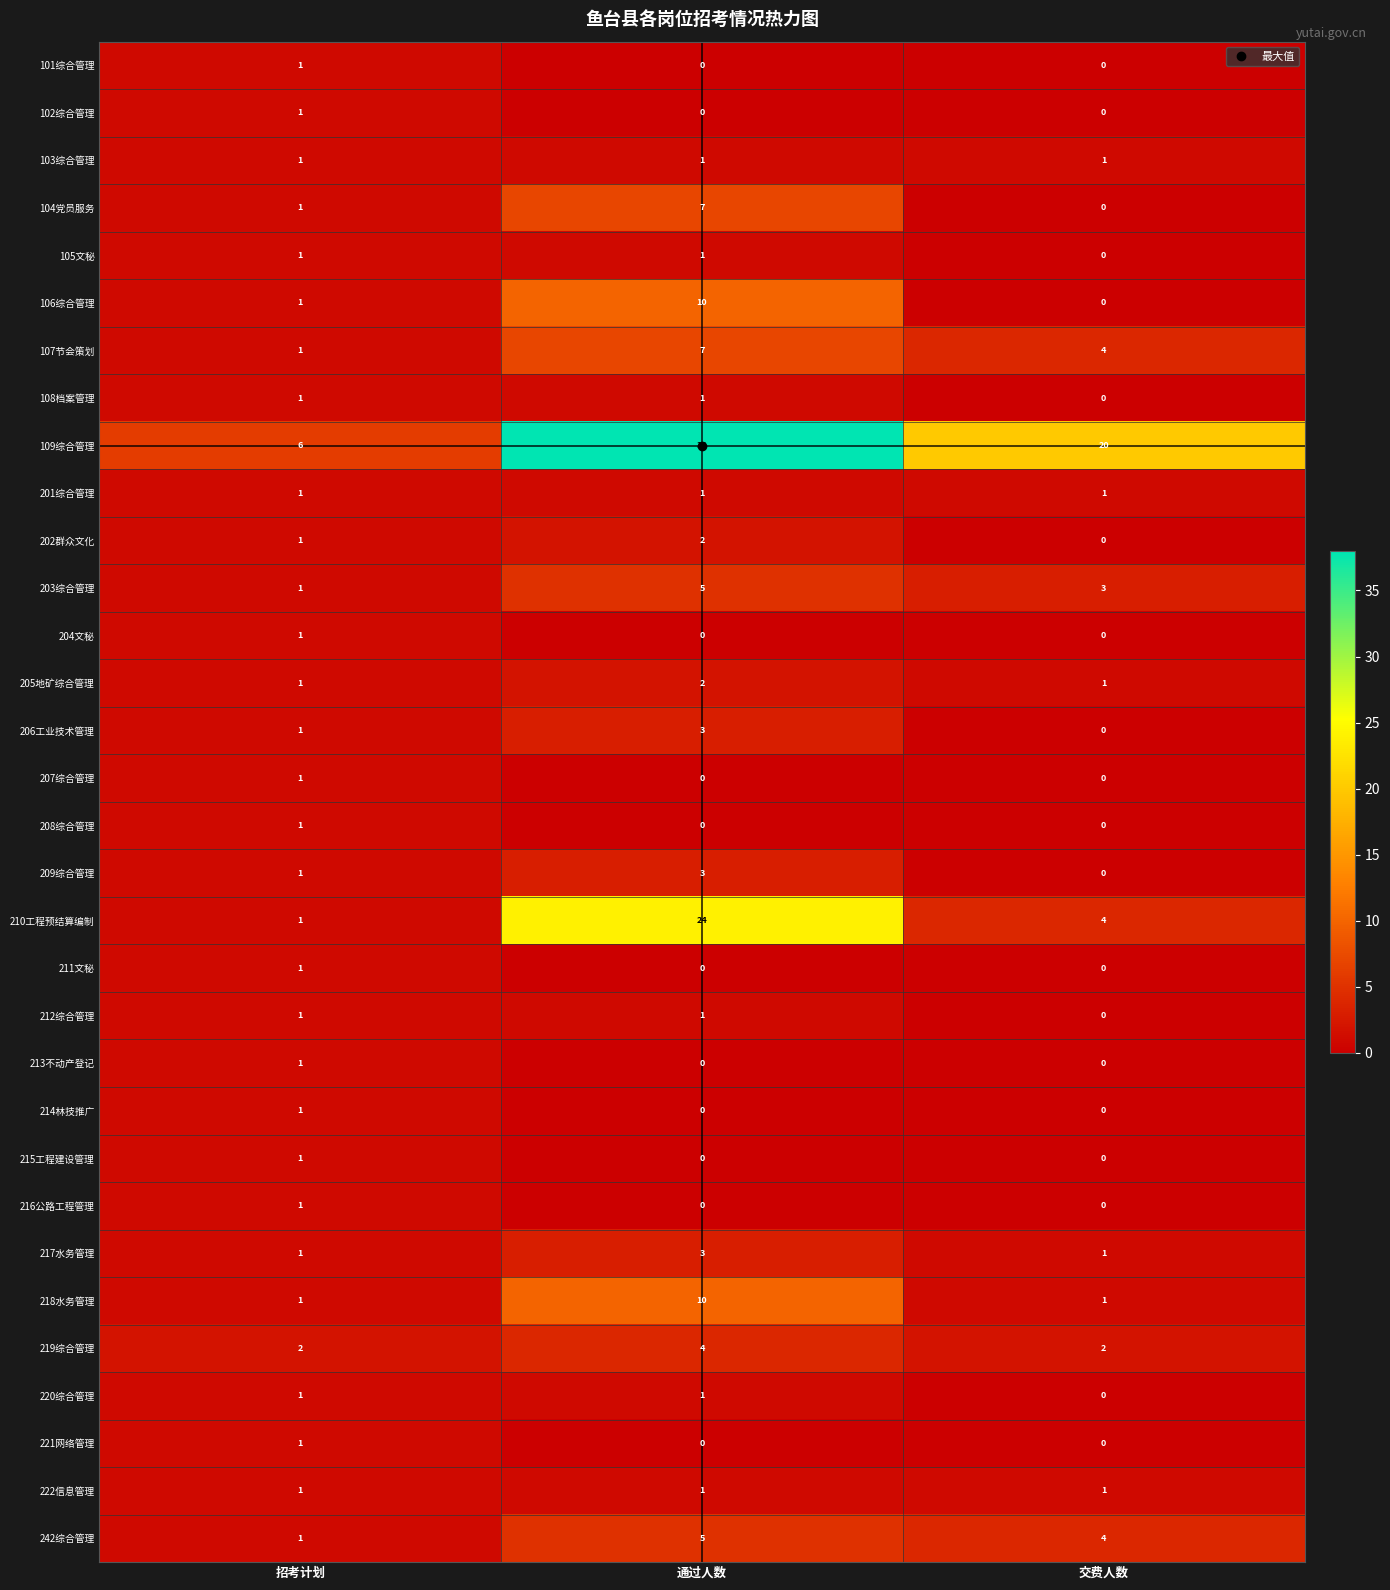

At which category is the sum across all series the highest?

通过人数